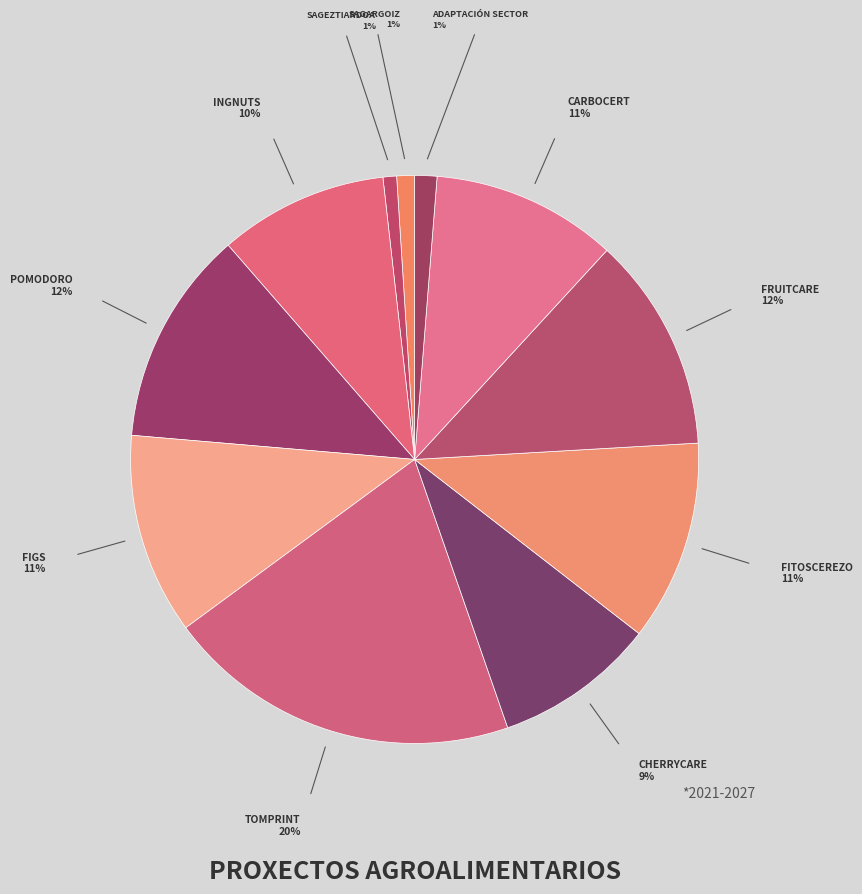

How many segments does this pie chart have?

11